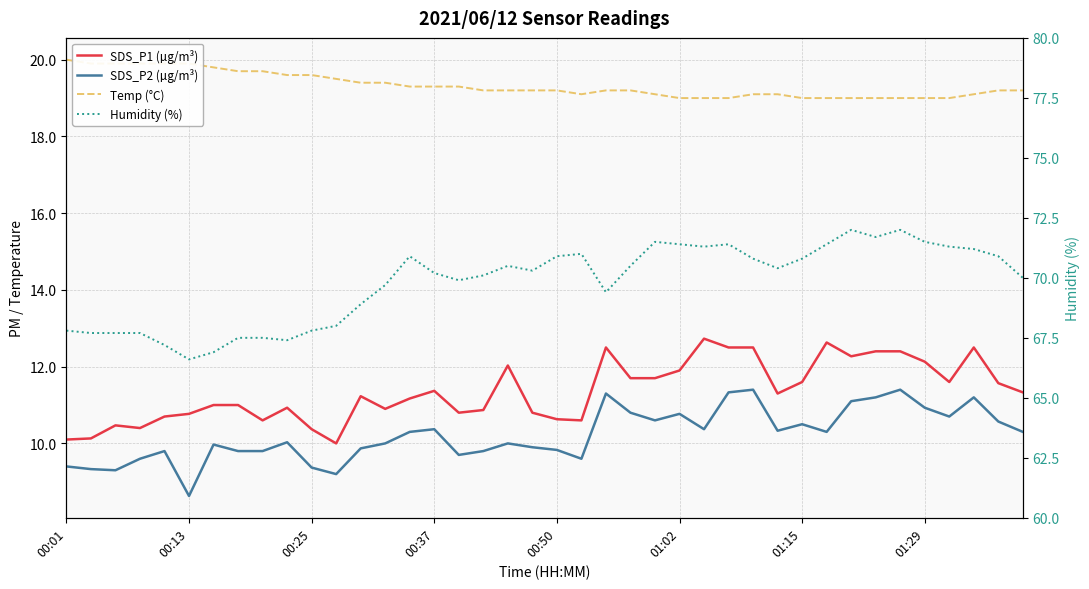

Does the chart display data point markers on the line(s)?

No